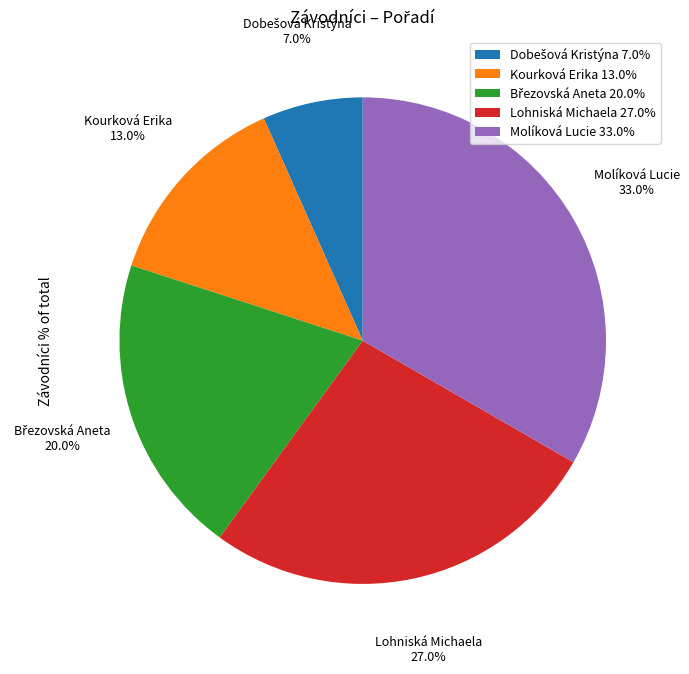

Rank the categories by value from lowest to highest.

Dobešová Kristýna, Kourková Erika, Březovská Aneta, Lohniská Michaela, Molíková Lucie